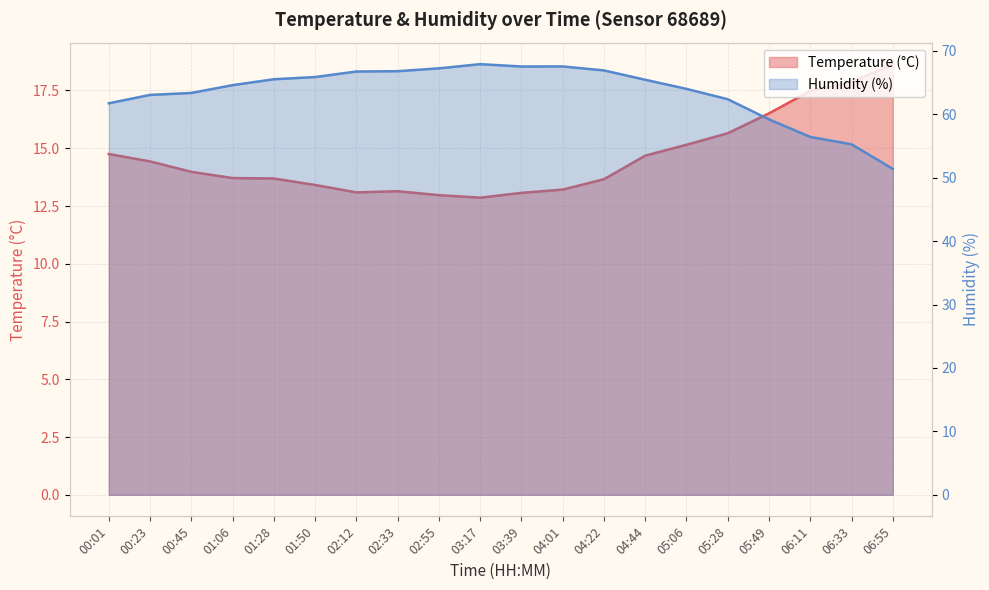

What position from the left is 01:28?

5